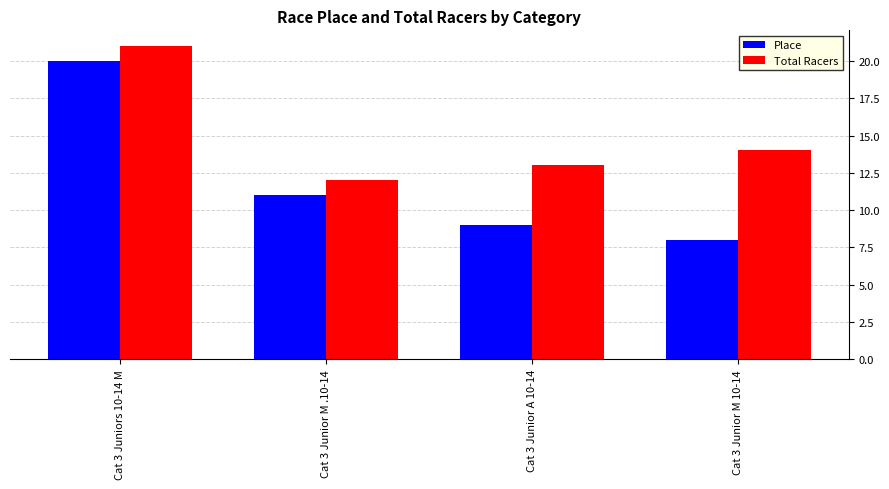

Rank the categories by Place value from highest to lowest.

Cat 3 Juniors 10-14 M, Cat 3 Junior M .10-14, Cat 3 Junior A 10-14, Cat 3 Junior M 10-14